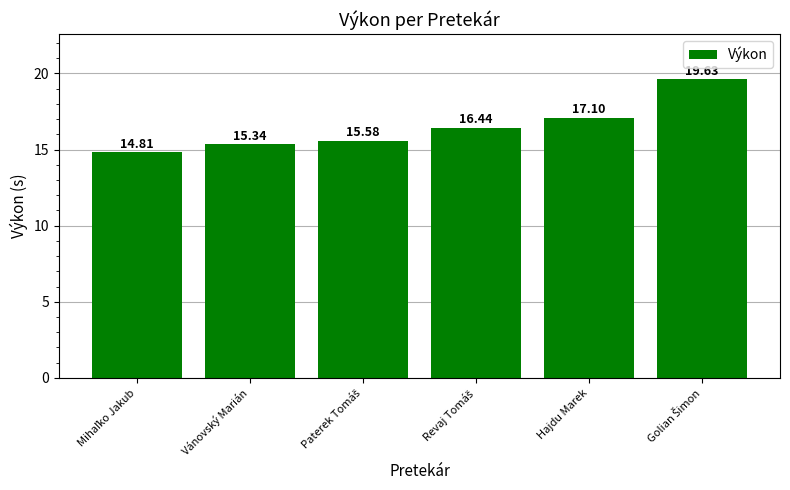

What is the label of the 2nd bar from the right?

Hajdu Marek